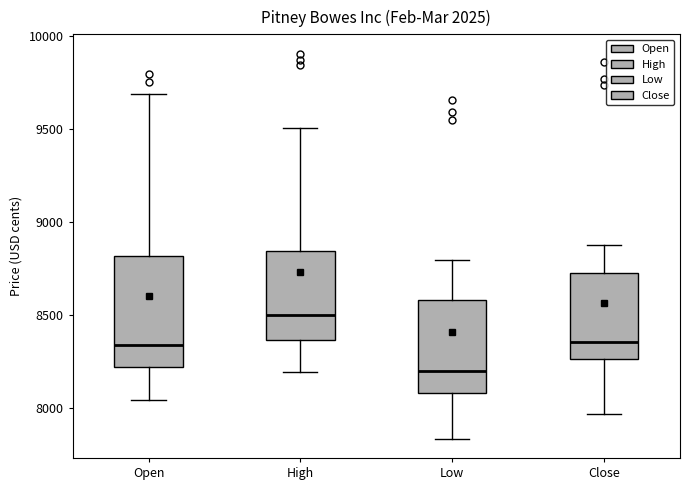

Which box has the highest median line?

High